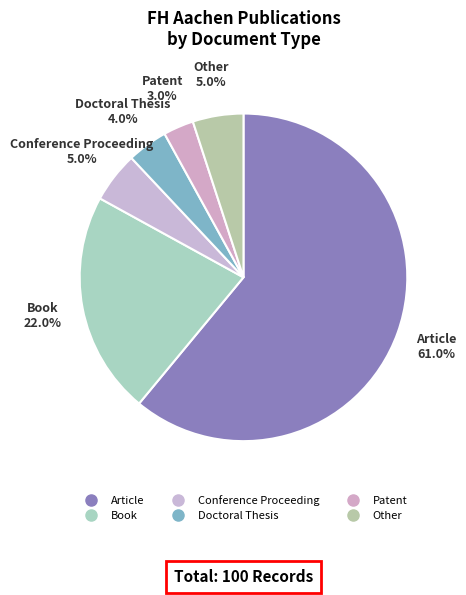

To the nearest percent, what is the difference between the Patent and Doctoral Thesis slice percentages?

1%